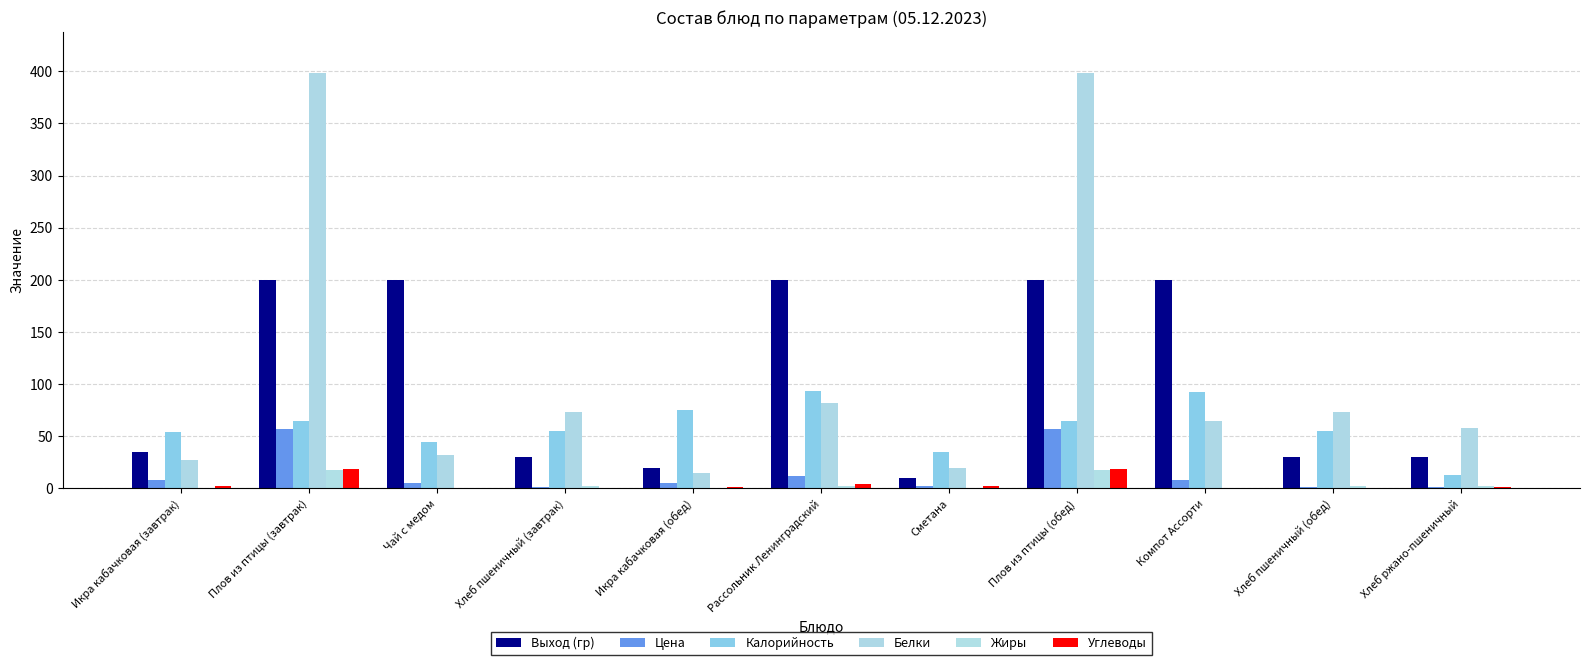

What is the total value across all series at Чай с медом?

282